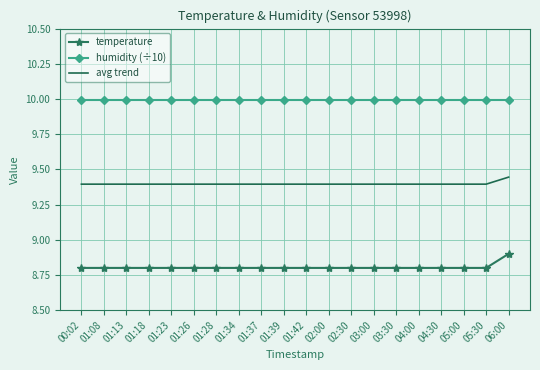

The value of avg trend at 01:34 is 9.4. True or false?

True